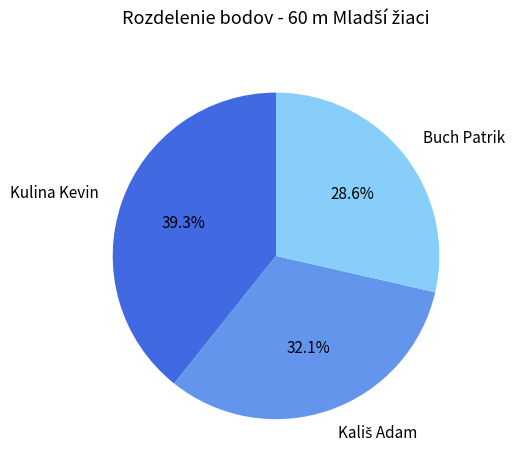

To the nearest percent, what is the average slice percentage?

33%